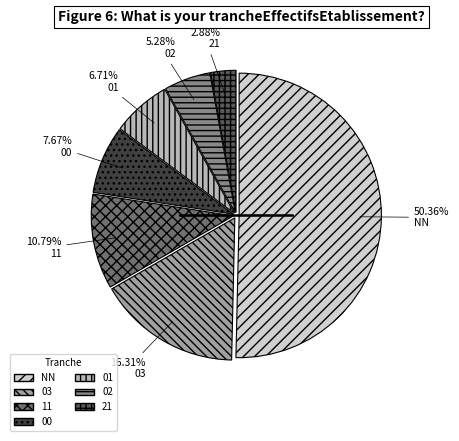

What is the ratio of the value at 01 to the value at 02?

1.3